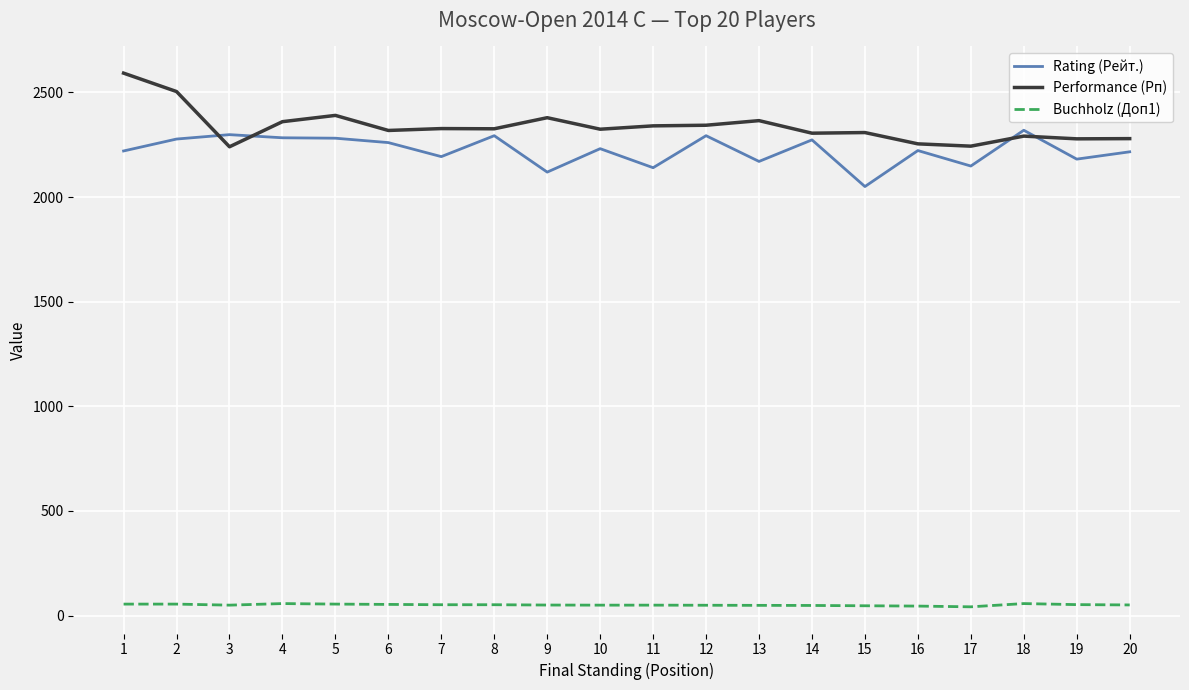

How many lines are shown in the chart?

3